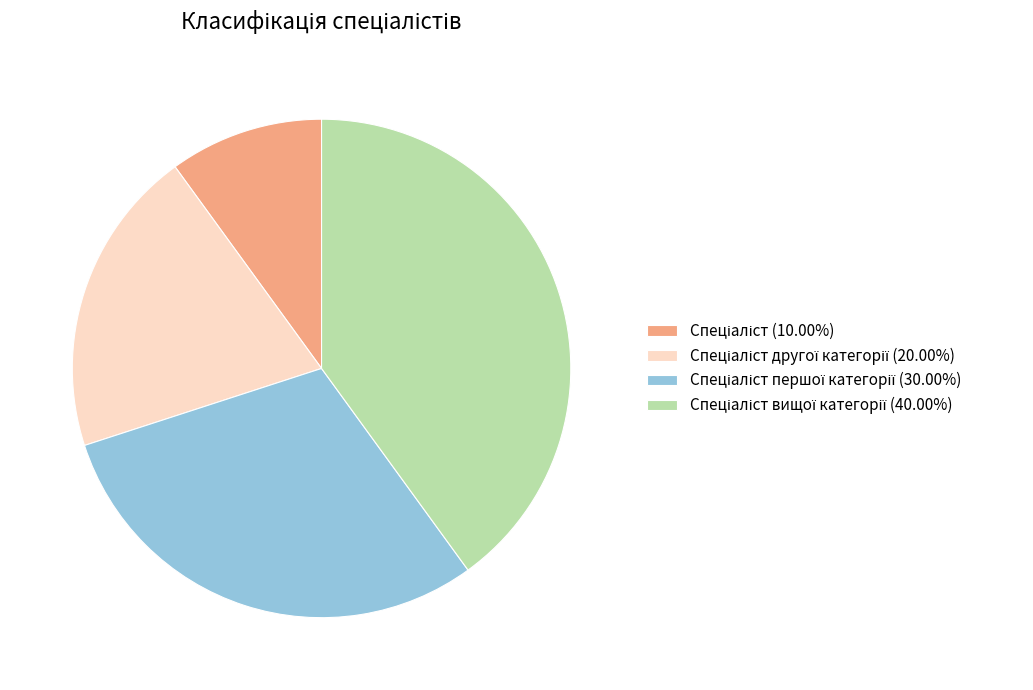

How many segments does this pie chart have?

4